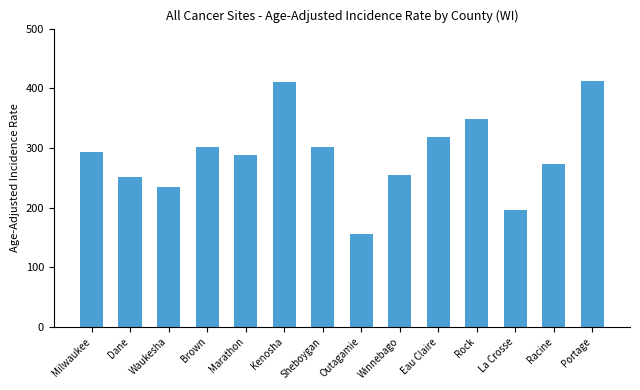

The chart shows a value of 253.9 at Winnebago. True or false?

True